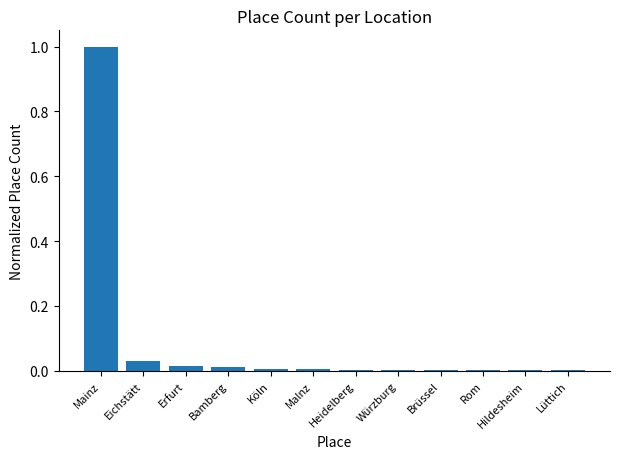

Which has a higher value, Heidelberg or Eichstätt?

Eichstätt